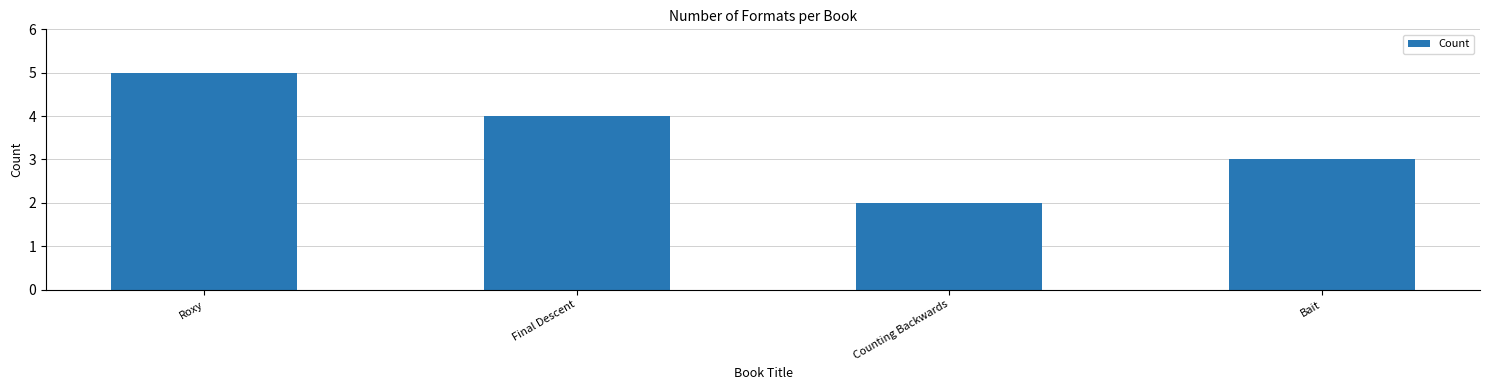

Between Final Descent and Bait, which is larger?

Final Descent